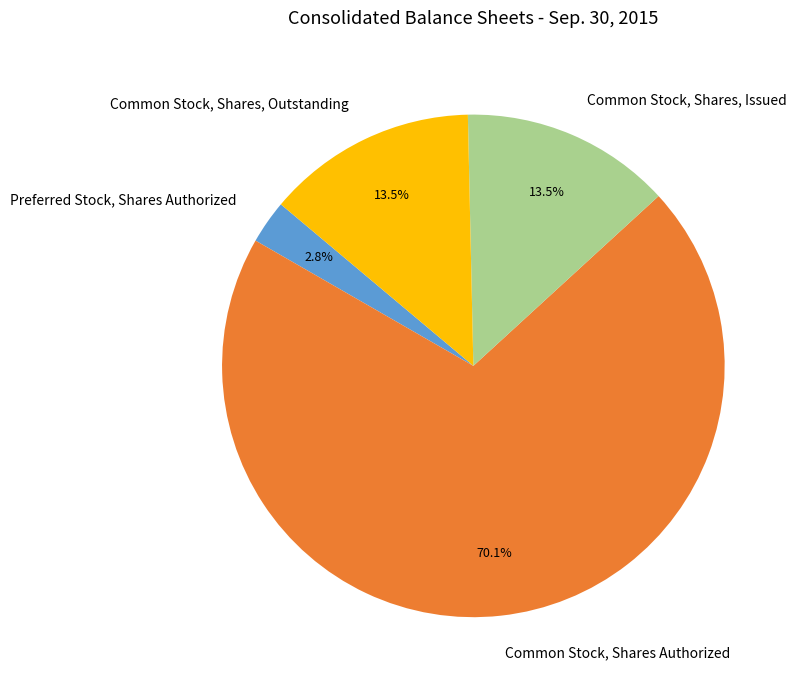

Which category has the biggest portion of the pie?

Common Stock, Shares Authorized